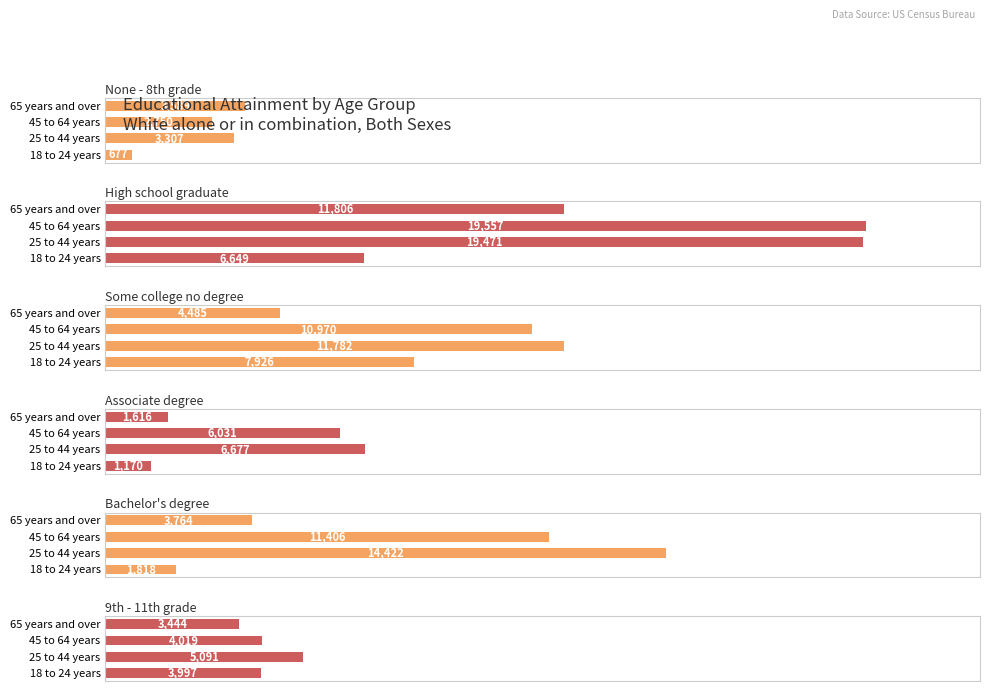

How many bars are there in total?

24